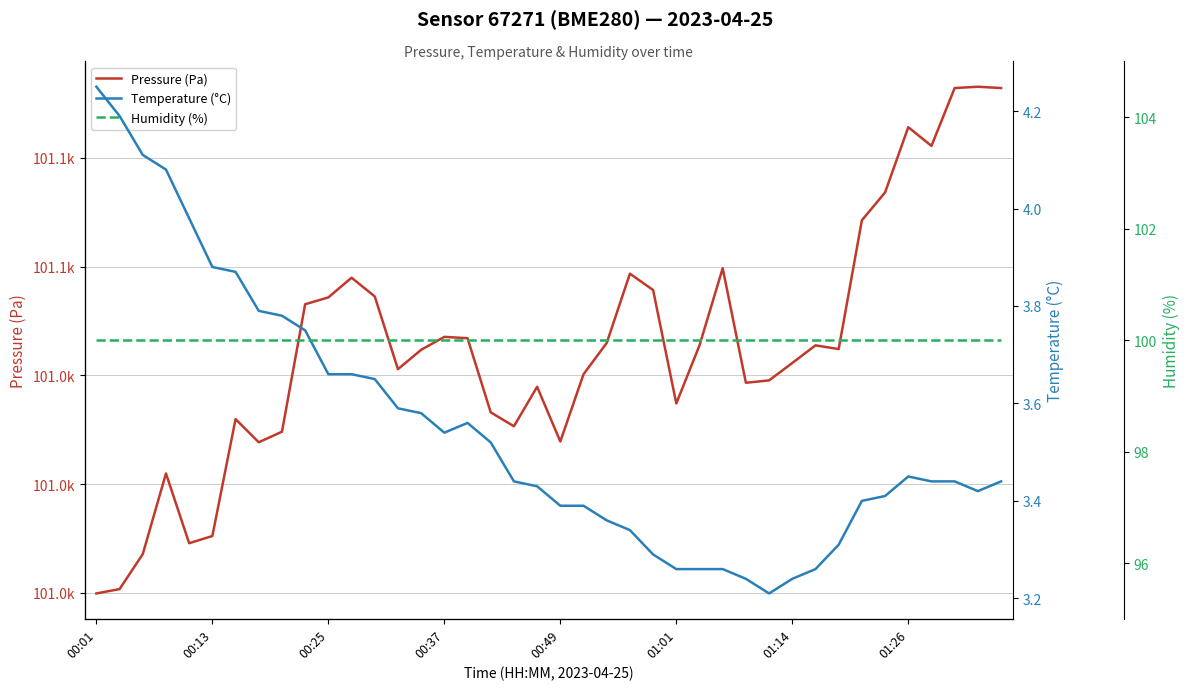

What are all the series names shown in the legend?

Pressure (Pa), Temperature (°C), Humidity (%)